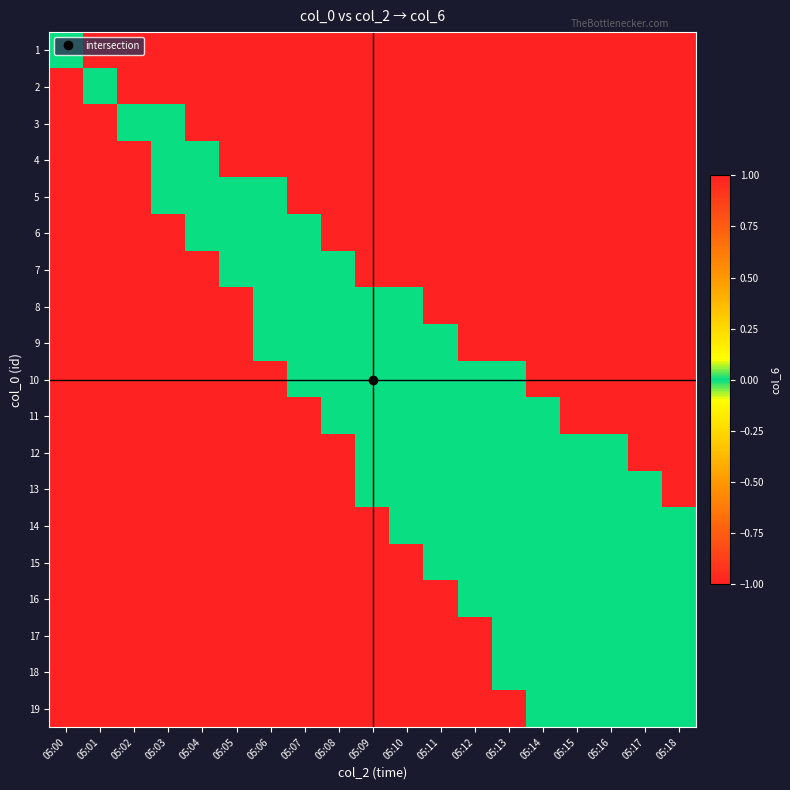

At which category is the sum across all series the highest?

05:18